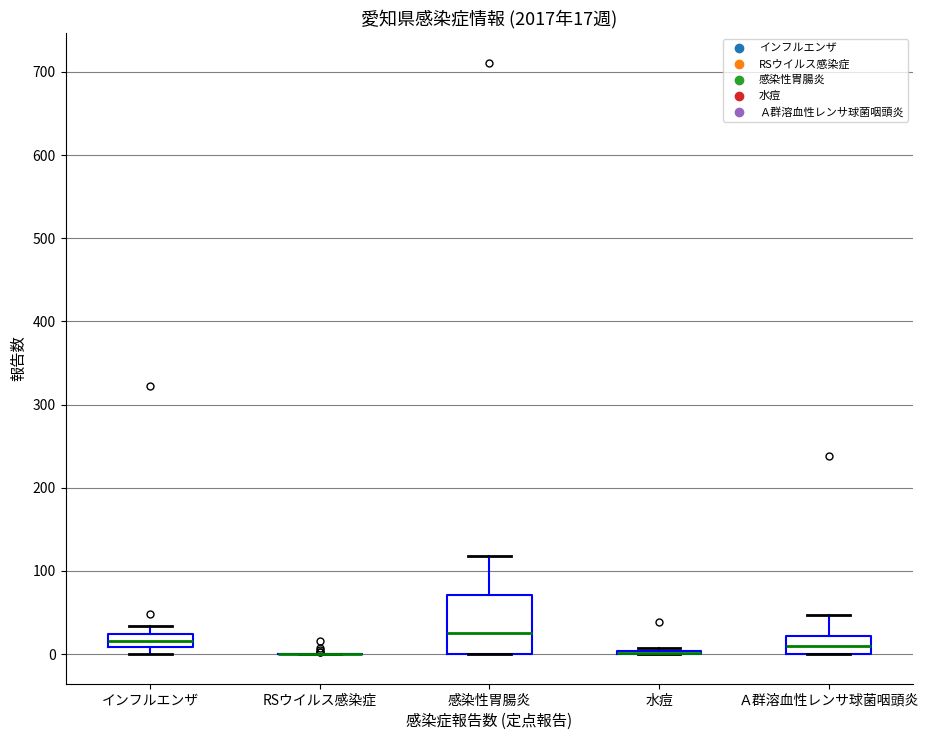

Which box is the tallest, from its lower edge to its upper edge?

感染性胃腸炎